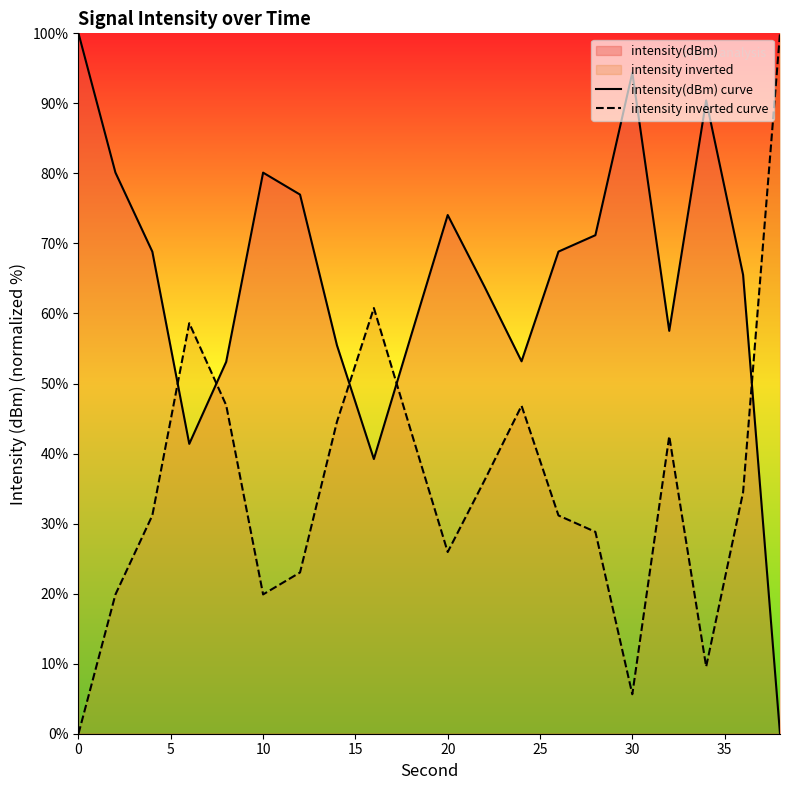

What is the difference between the maximum and second lowest values in the intensity inverted curve series?

94.4